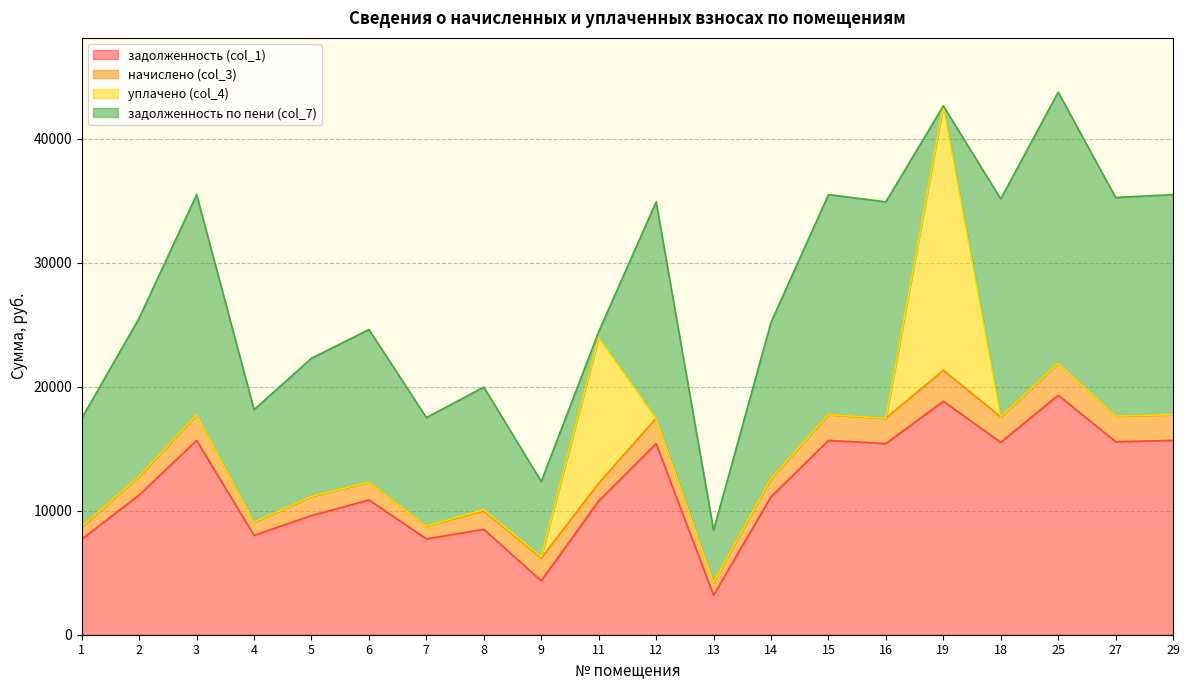

Reading right to left, what are all the values shown in this chart?

задолженность (col_1): 29=15664.8	27=15562.1	25=19311.4	18=15510.7	19=18823.4	16=15408.0	15=15664.8	14=11119.4	13=3193.0	12=15408.0	11=10785.6	9=4346.6	8=8496.5	7=7729.7	6=10862.6	5=9607.4	4=8012.2	3=15664.8	2=11273.5	1=7704.0
начислено (col_3): 29=2075.2	27=2061.6	25=2558.3	18=2054.8	19=2493.7	16=2041.2	15=2075.2	14=1473.1	13=1017.2	12=2041.2	11=1428.8	9=1830.3	8=1483.3	7=1024.0	6=1439.0	5=1537.7	4=1061.4	3=2075.2	2=1493.5	1=1020.6
уплачено (col_4): 29=0.0	27=0.0	25=0.0	18=0.0	19=21306.3	16=0.0	15=0.0	14=0.0	13=0.0	12=0.0	11=11738.2	9=100.0	8=100.0	7=0.0	6=0.0	5=0.0	4=0.0	3=0.0	2=0.0	1=0.0
задолженность по пени (col_7): 29=17740.0	27=17623.7	25=21869.6	18=17565.5	19=10.8	16=17449.2	15=17740.0	14=12592.5	13=4210.2	12=17449.2	11=476.3	9=6076.9	8=9879.7	7=8753.7	6=12301.7	5=11145.0	4=9073.6	3=17740.0	2=12767.0	1=8724.6